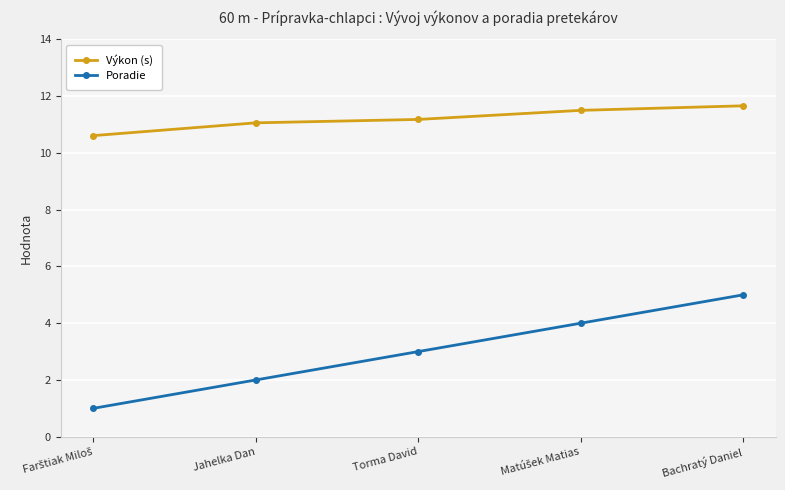

Which series has the widest spread of values?

Poradie